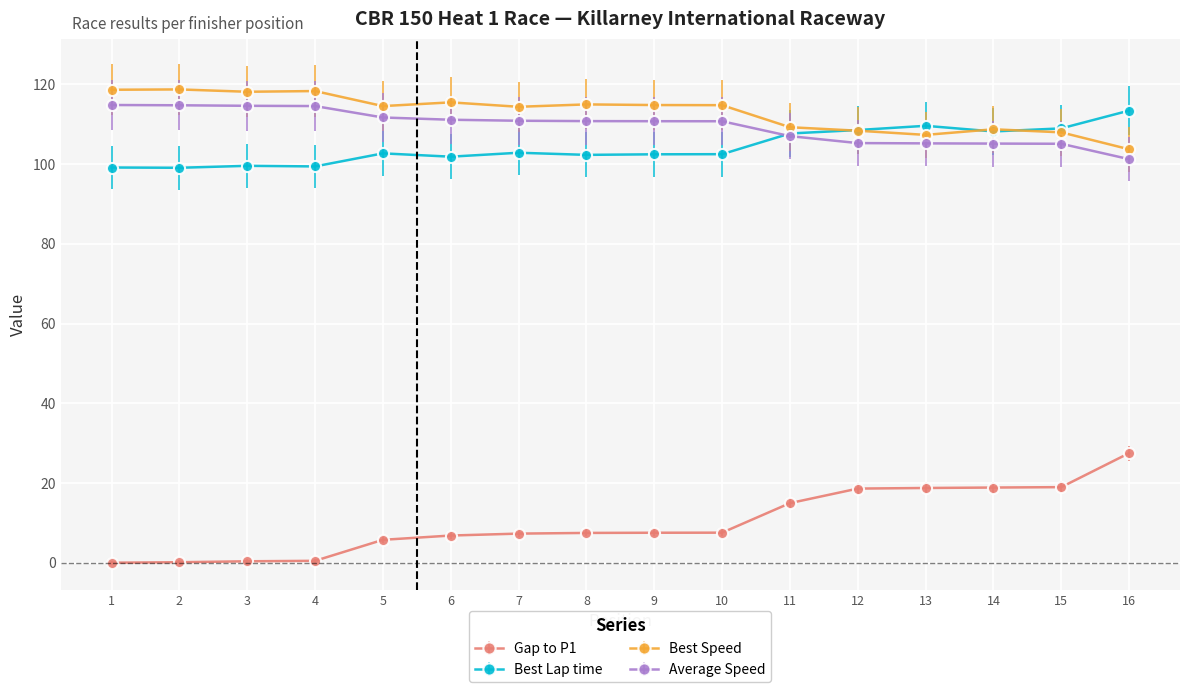

True or false: Gap to P1 and Best Speed intersect in this chart.

False